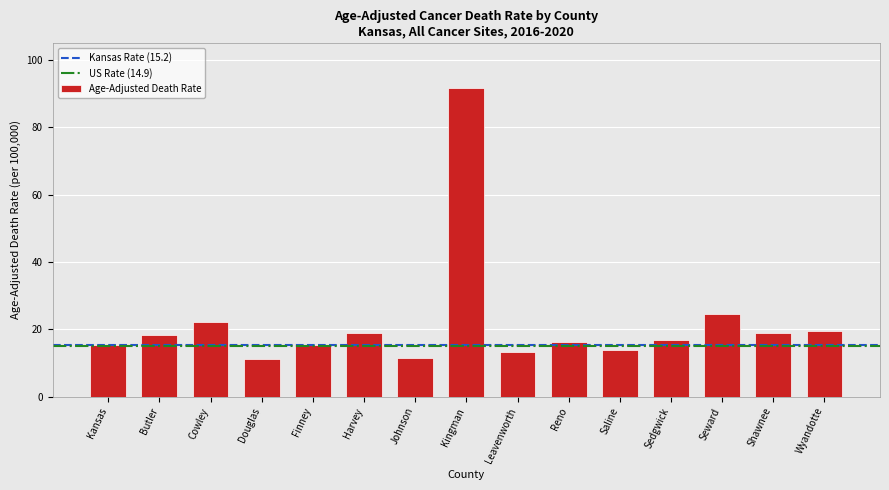

What is the change in value from Butler to Kingman?

+73.4